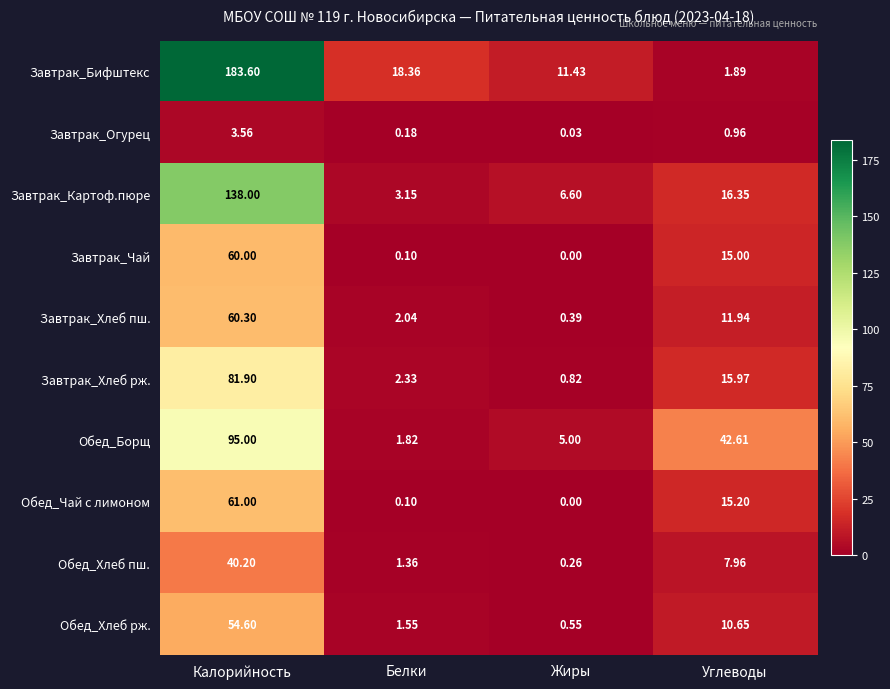

Which category has the lowest value in the Обед_Борщ series?

Белки